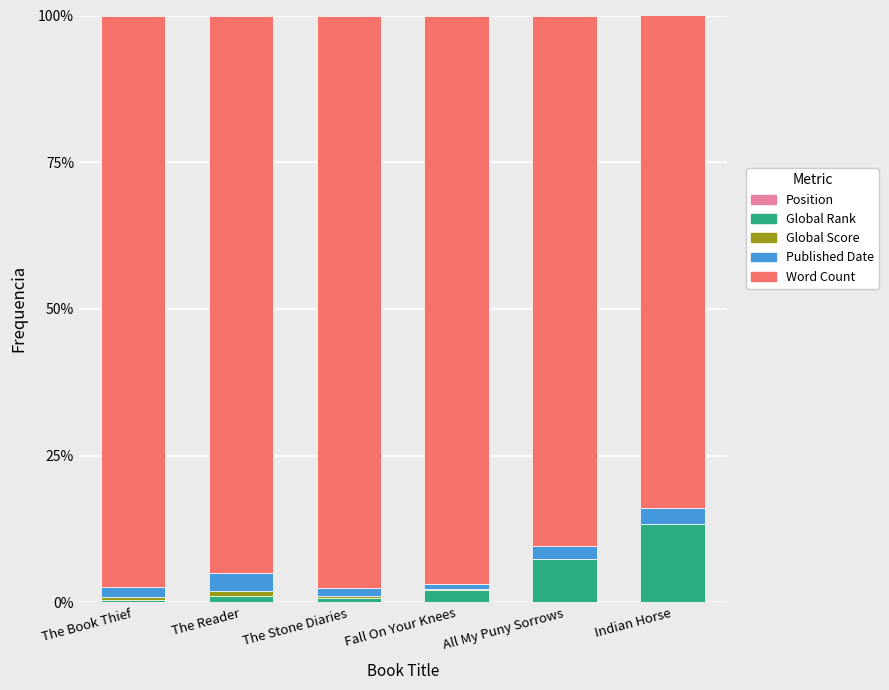

At how many categories does at least one series exceed 0?

6